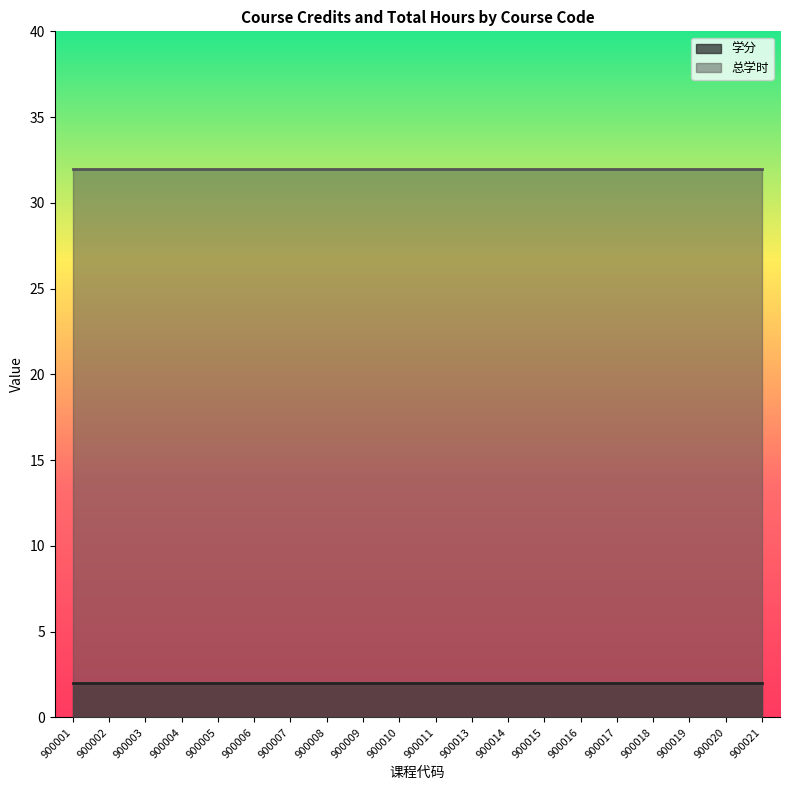

Rank the series by their maximum value, from lowest to highest.

学分, 总学时